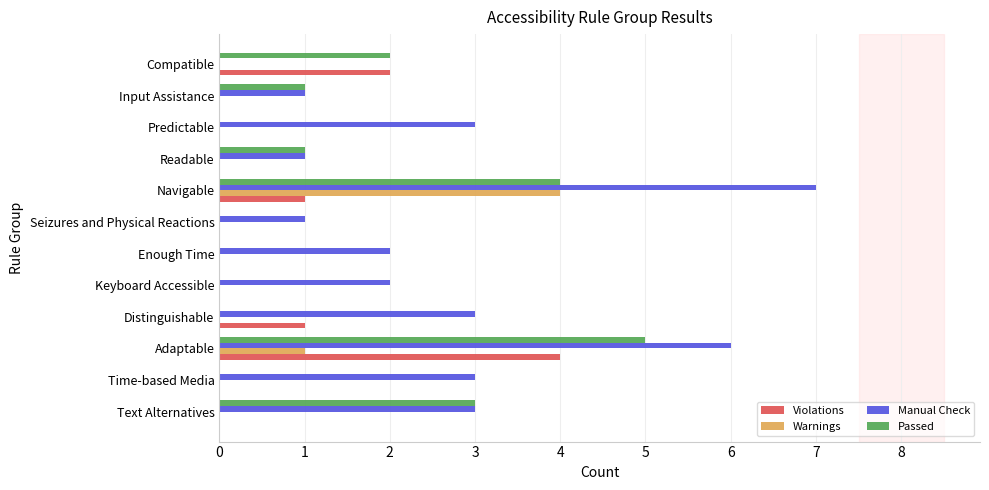

Which category has the highest value in the Passed series?

Adaptable